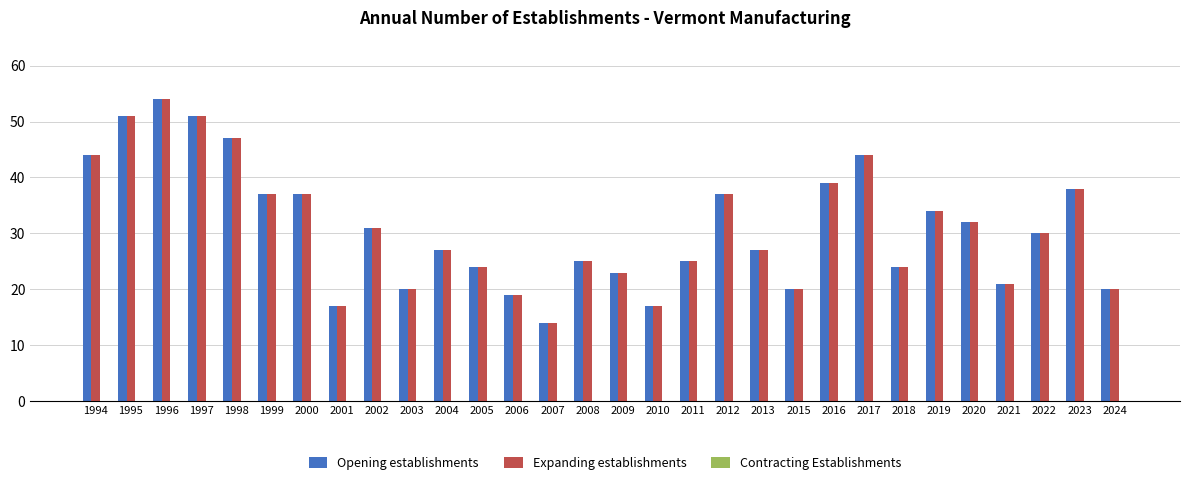

What is the average value of the Opening establishments series?

31